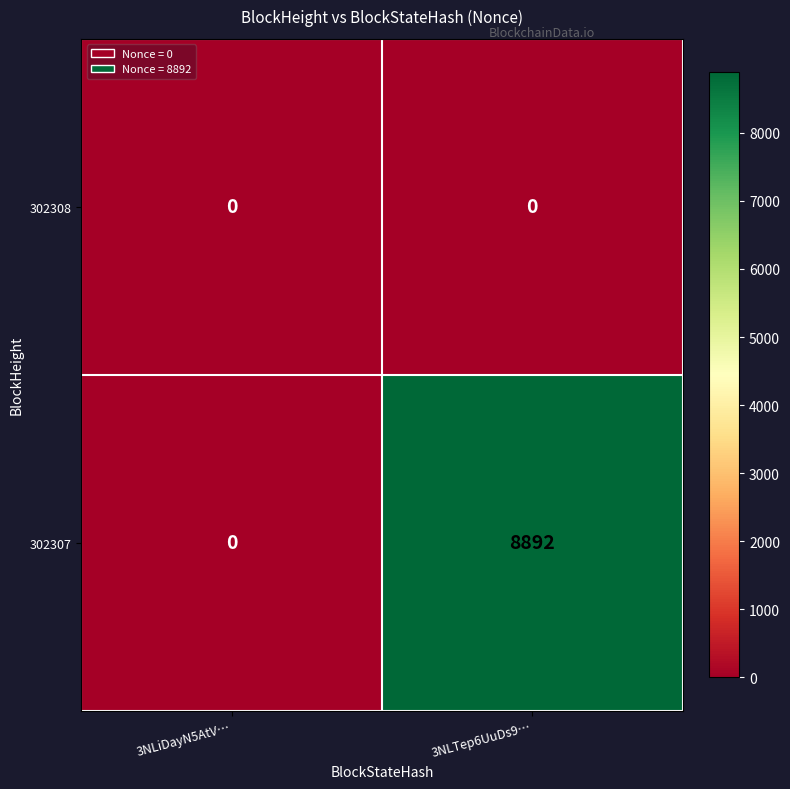

Which series has the largest total across all categories?

302307